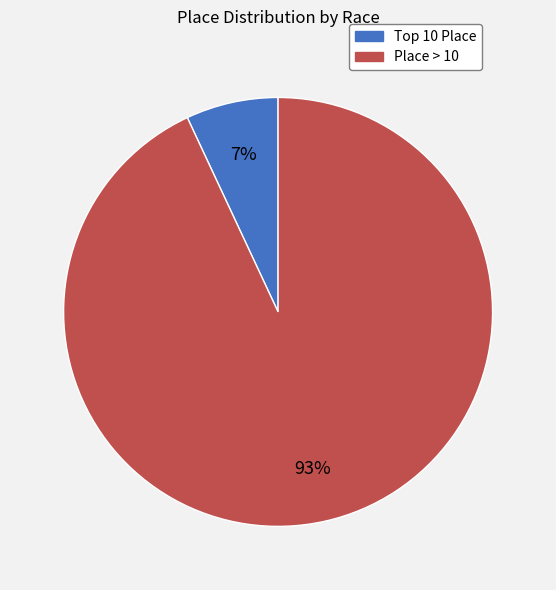

How many segments does this pie chart have?

2